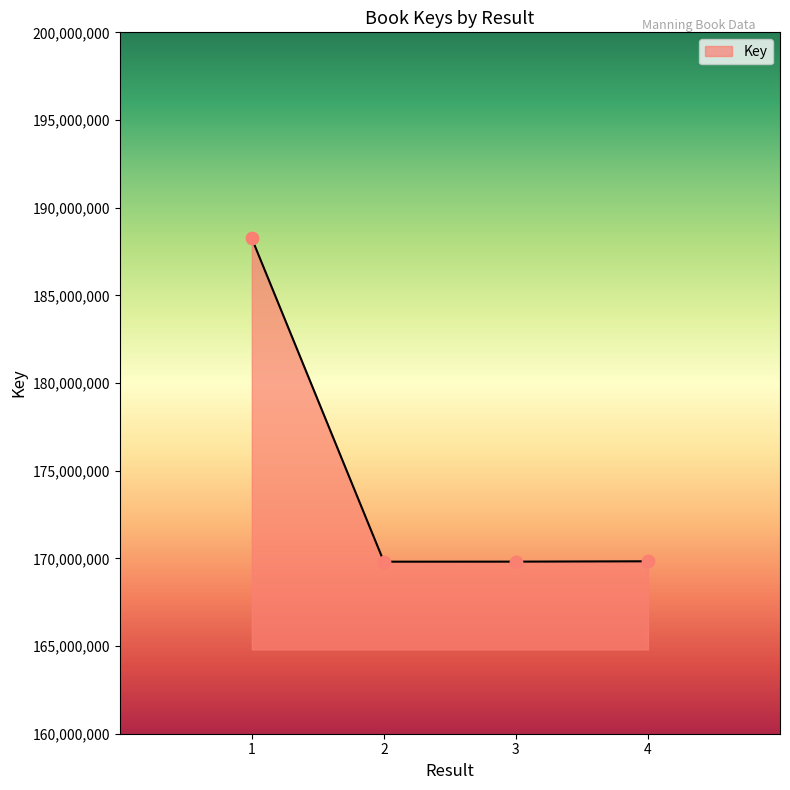

What is the change in value from 1 to 4?

-18409086